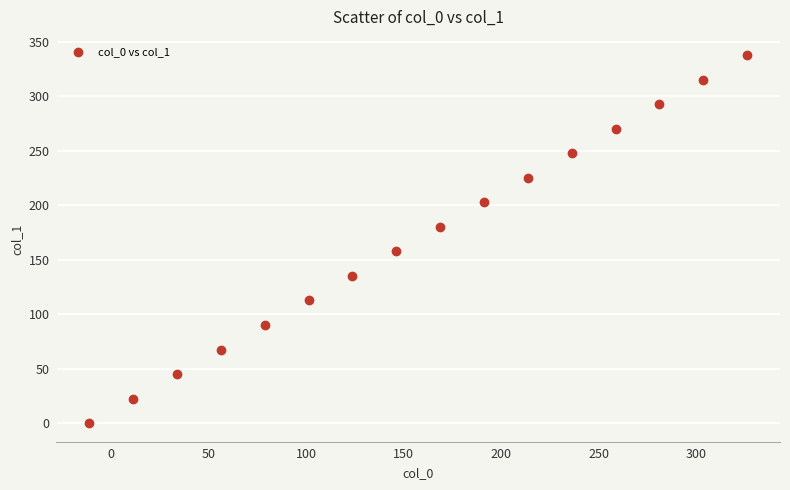

What is the range of Y values (max minus min)?

337.5